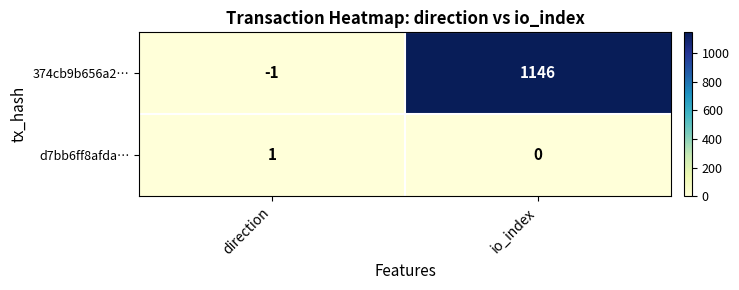

The value of 374cb9b656a2… at direction is -1. True or false?

True